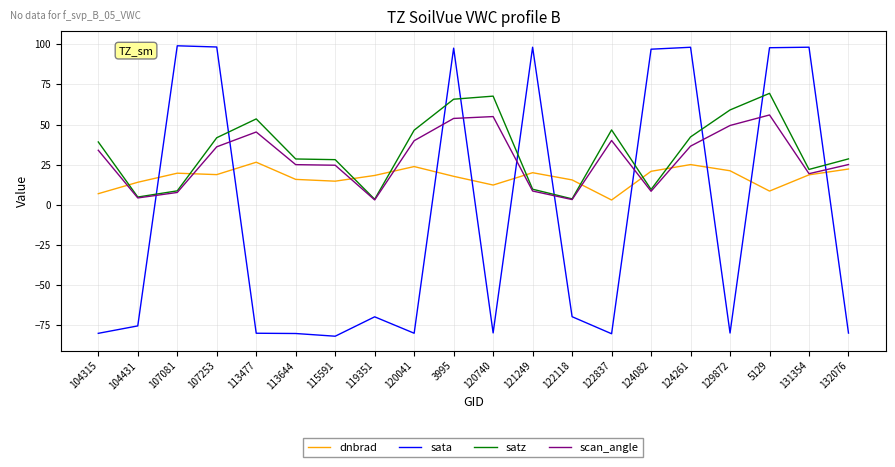

How many values in sata are above zero?

8